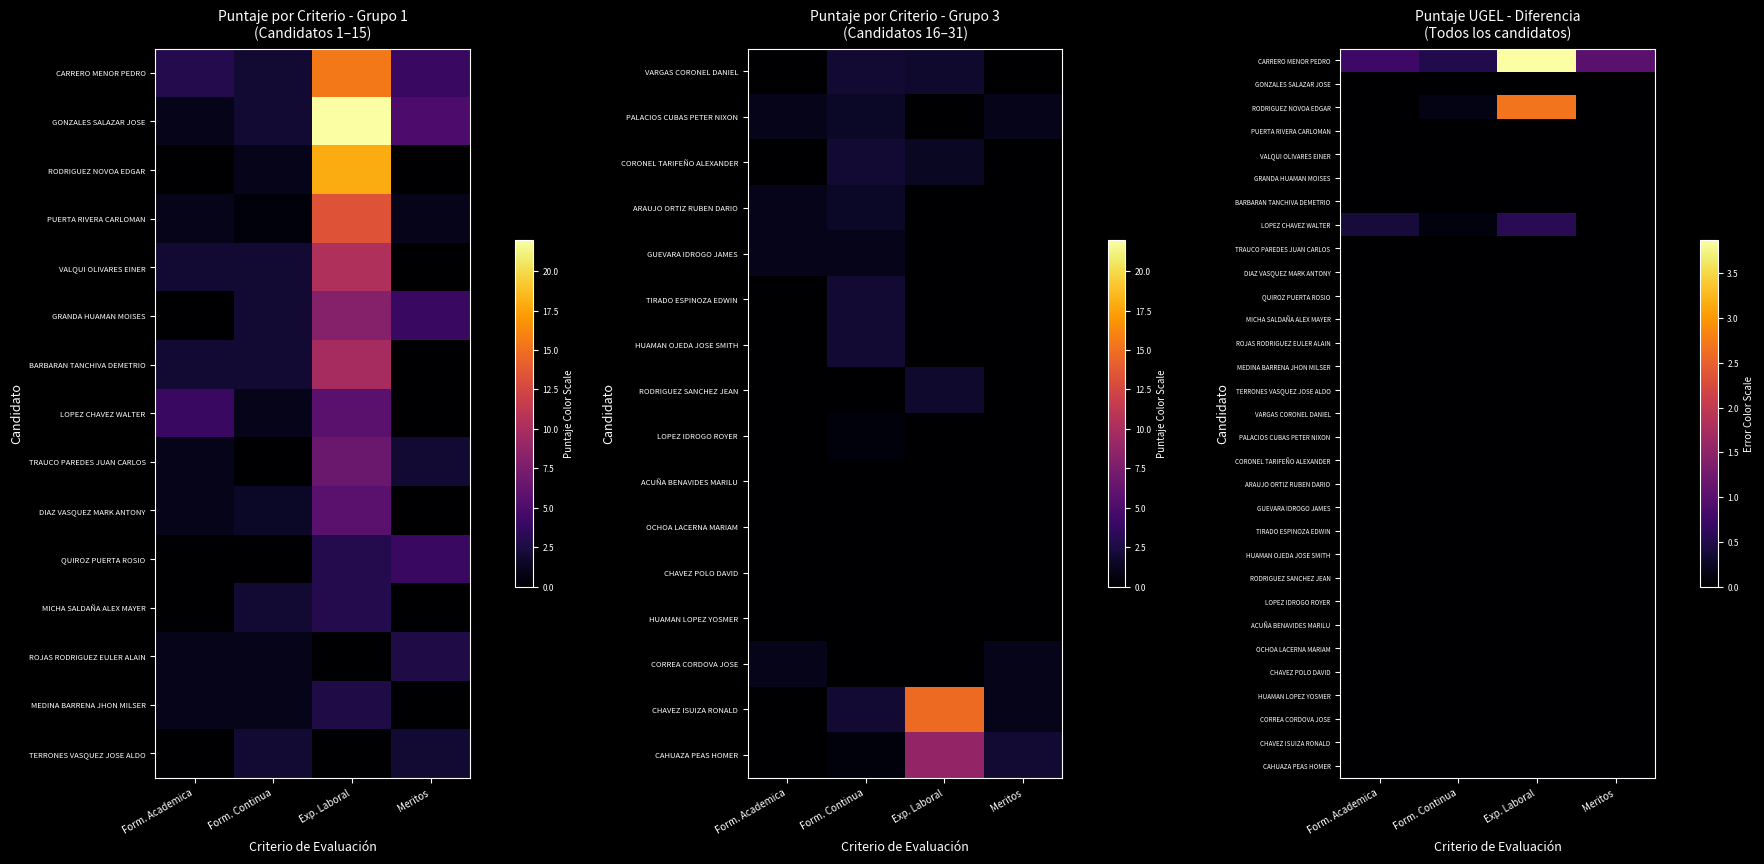

At Form. Continua, list the series in order from smallest to largest.

GONZALES SALAZAR JOSE, PUERTA RIVERA CARLOMAN, VALQUI OLIVARES EINER, GRANDA HUAMAN MOISES, BARBARAN TANCHIVA DEMETRIO, TRAUCO PAREDES JUAN CARLOS, DIAZ VASQUEZ MARK ANTONY, QUIROZ PUERTA ROSIO, MICHA SALDAÑA ALEX MAYER, ROJAS RODRIGUEZ EULER ALAIN, MEDINA BARRENA JHON MILSER, TERRONES VASQUEZ JOSE ALDO, VARGAS CORONEL DANIEL, PALACIOS CUBAS PETER NIXON, CORONEL TARIFEÑO ALEXANDER, ARAUJO ORTIZ RUBEN DARIO, GUEVARA IDROGO JAMES, TIRADO ESPINOZA EDWIN, HUAMAN OJEDA JOSE SMITH, RODRIGUEZ SANCHEZ JEAN, LOPEZ IDROGO ROYER, ACUÑA BENAVIDES MARILU, OCHOA LACERNA MARIAM, CHAVEZ POLO DAVID, HUAMAN LOPEZ YOSMER, CORREA CORDOVA JOSE, CHAVEZ ISUIZA RONALD, CAHUAZA PEAS HOMER, LOPEZ CHAVEZ WALTER, RODRIGUEZ NOVOA EDGAR, CARRERO MENOR PEDRO